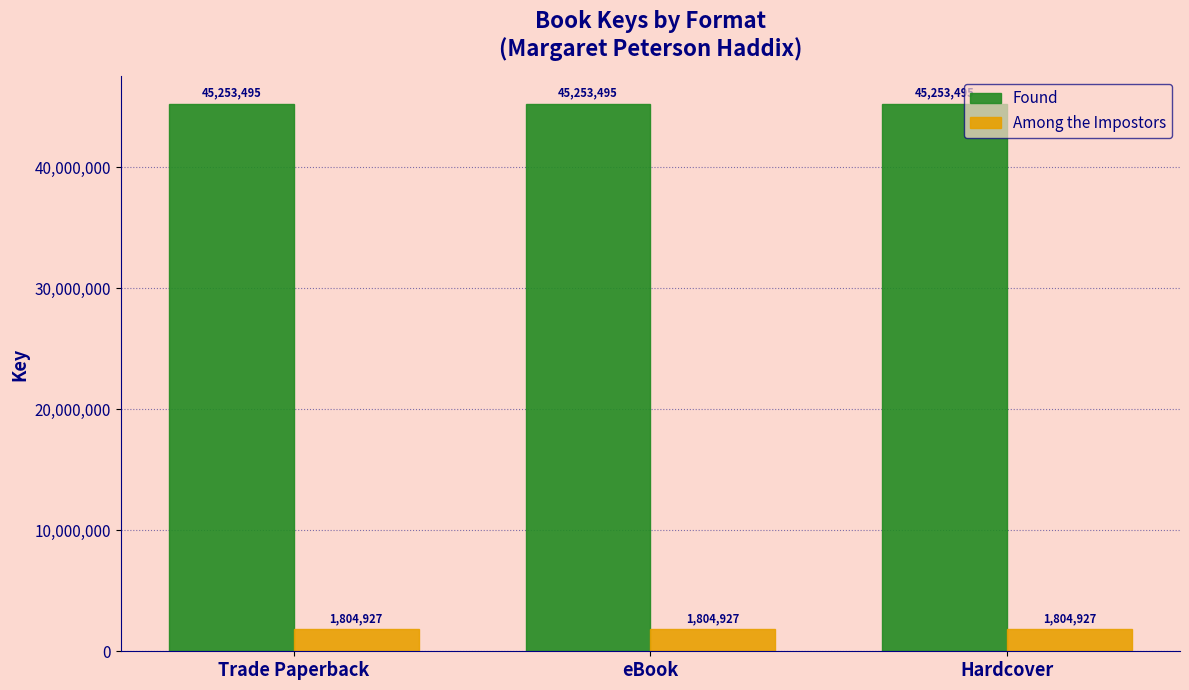

What is the greatest value displayed?

45253495